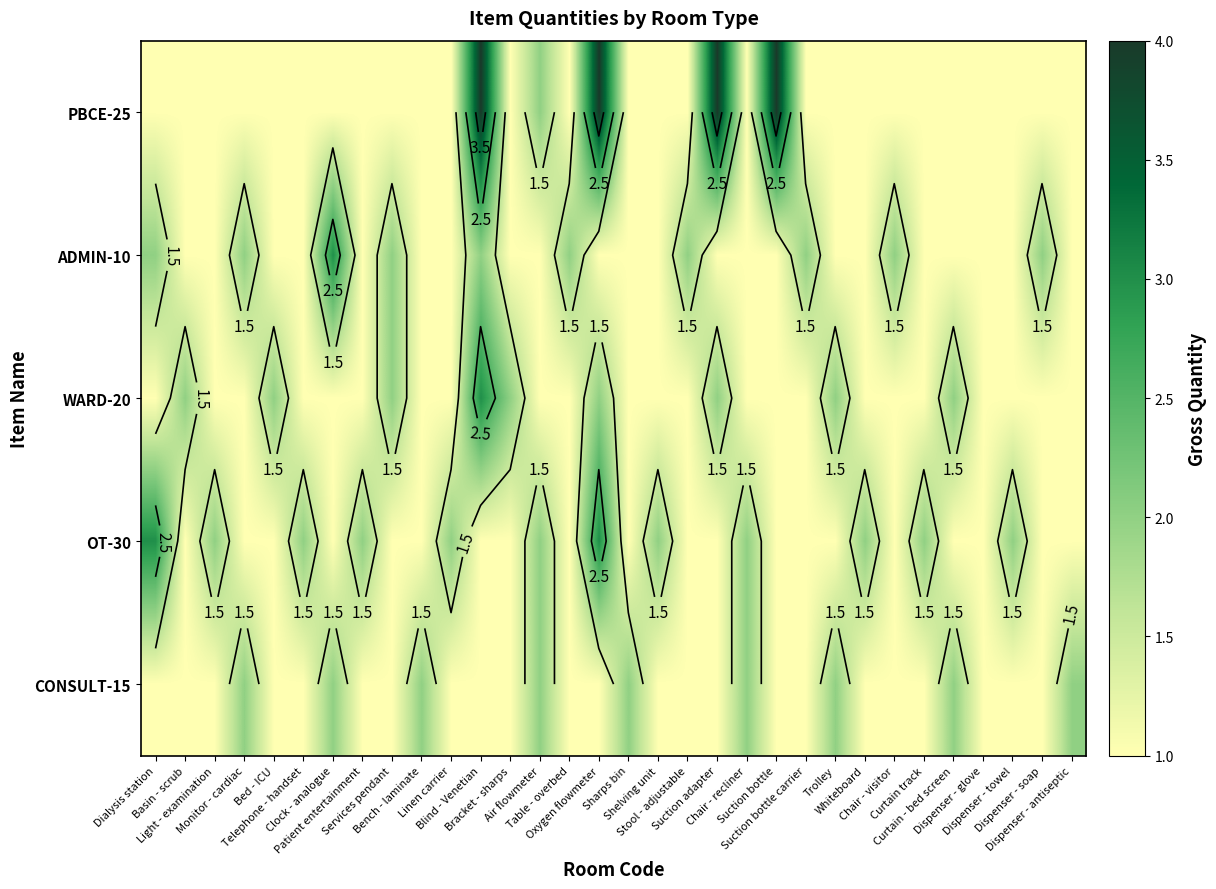

The value of OT-30 at Chair - visitor is 1. True or false?

True